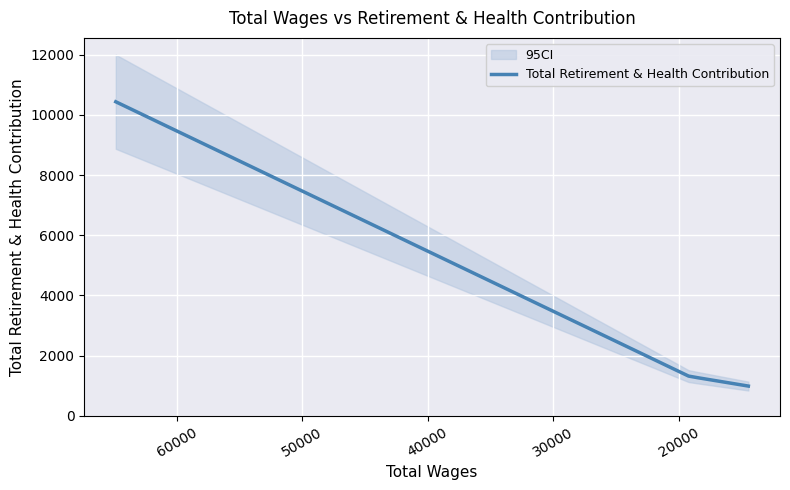

What is the value of the 1st point from the left?

10440